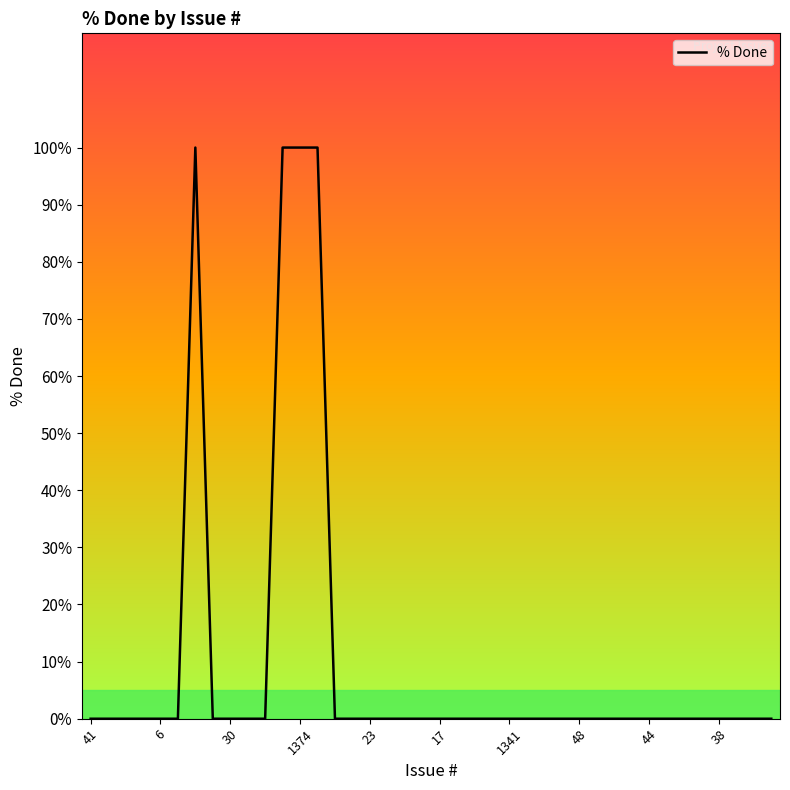

What is the maximum value shown in the chart?

100